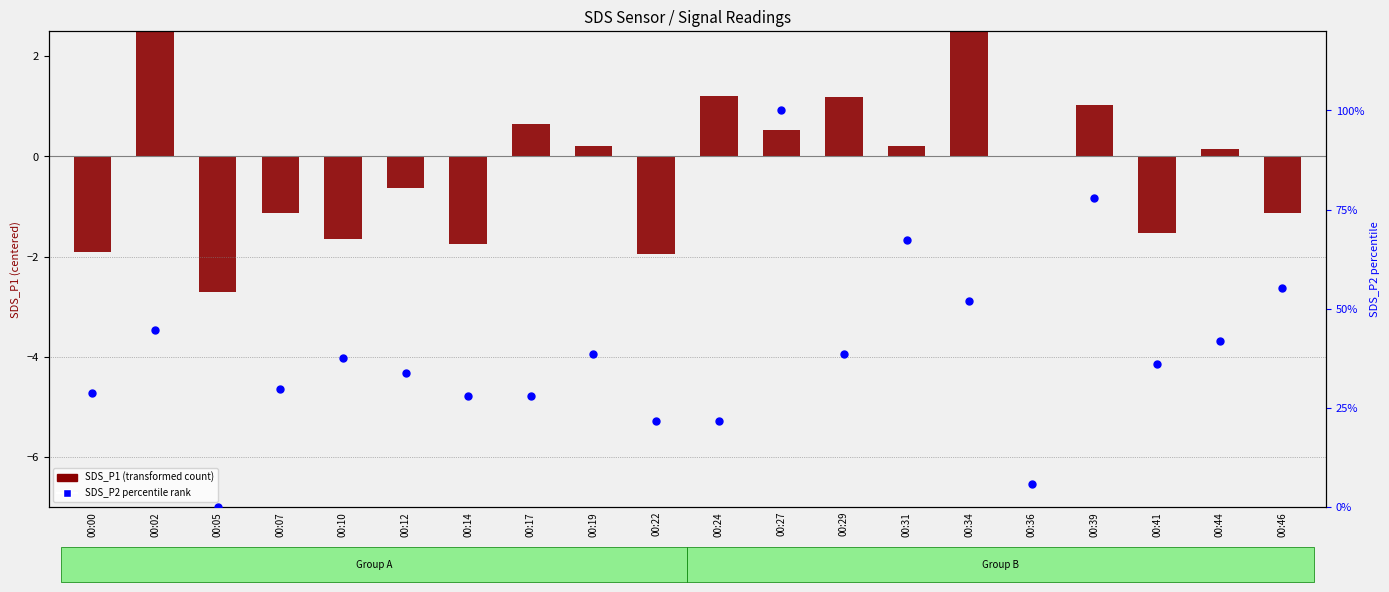

Which series has the largest Y range (max minus min)?

SDS_P2 percentile rank